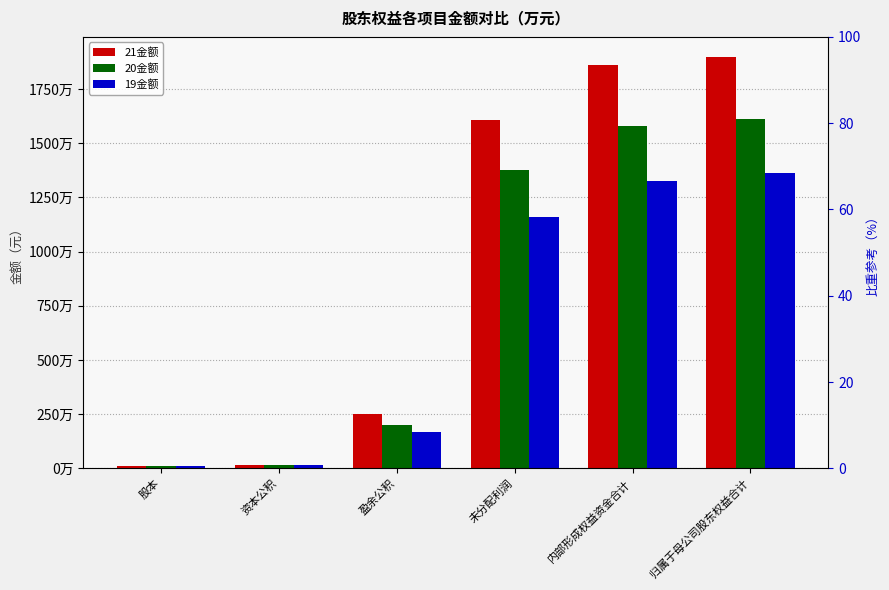

What is the label of the 6th bar from the right?

股本